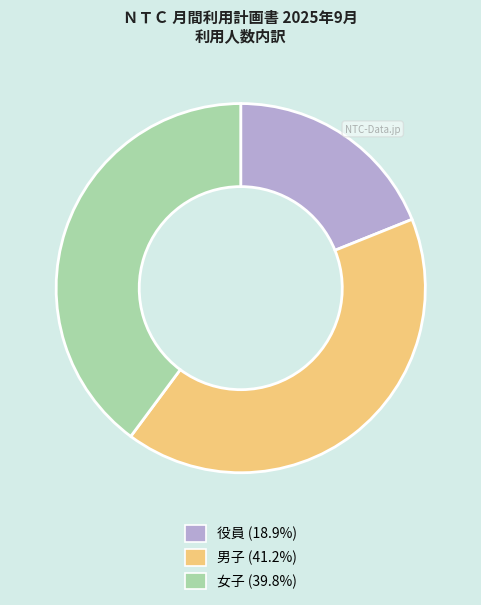

What is the ratio of the value at 女子 to the value at 役員?

2.1